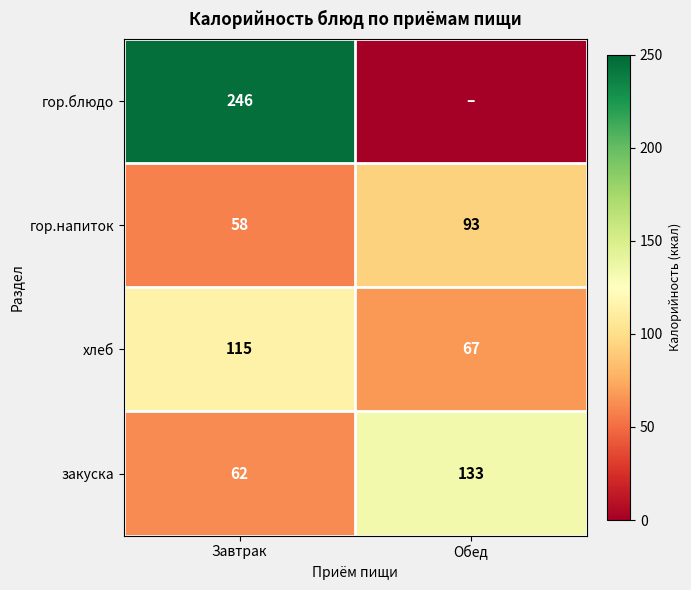

Which category has the lowest value in the гор.напиток series?

Завтрак